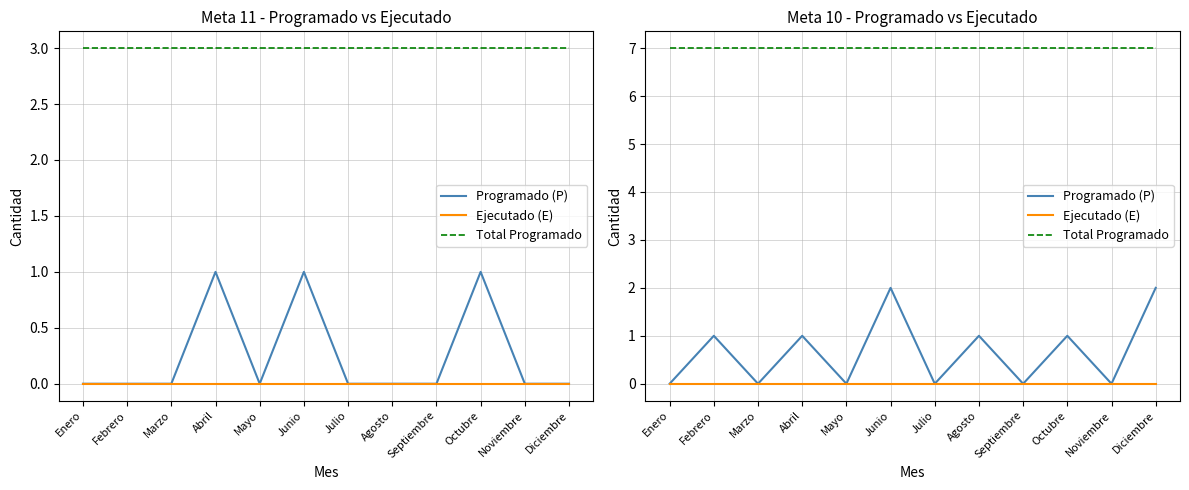

Which has a higher value, Junio or Enero?

Junio